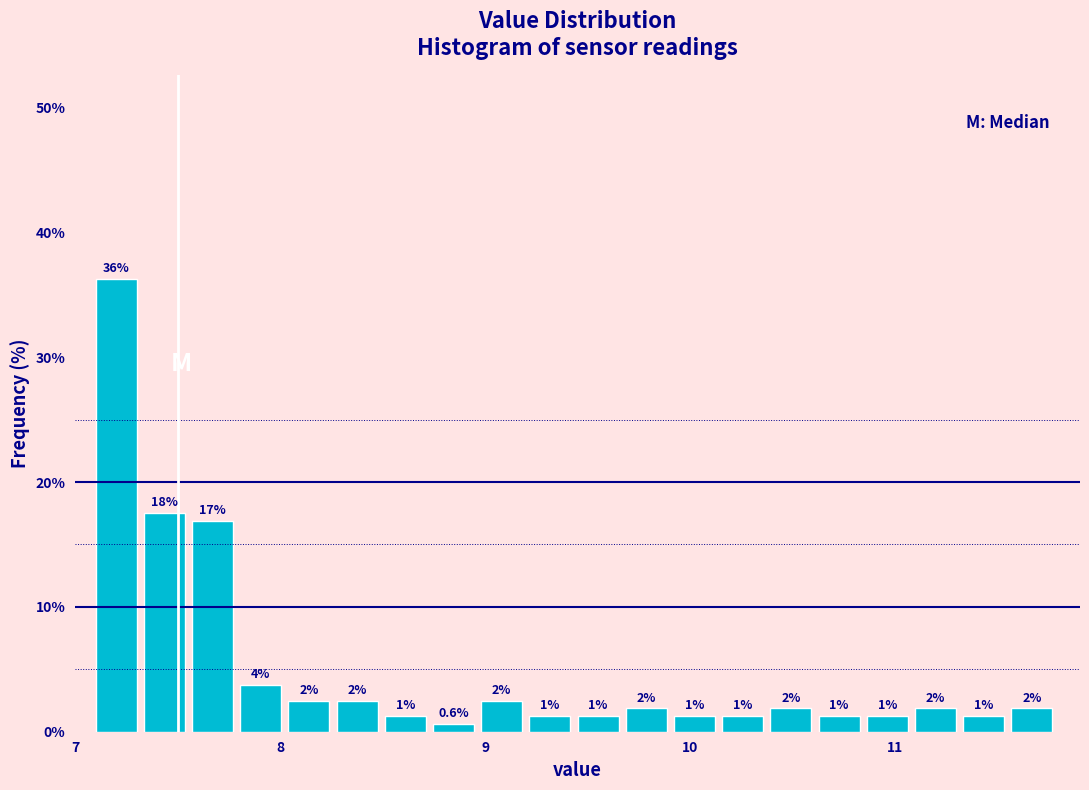

Read against the x-axis, roughly where is the centre of the tallest bar?

7.2